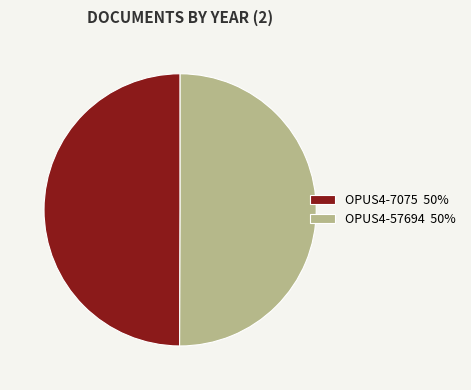

Do OPUS4-7075 50% and OPUS4-57694 50% together represent more than half of the pie?

Yes